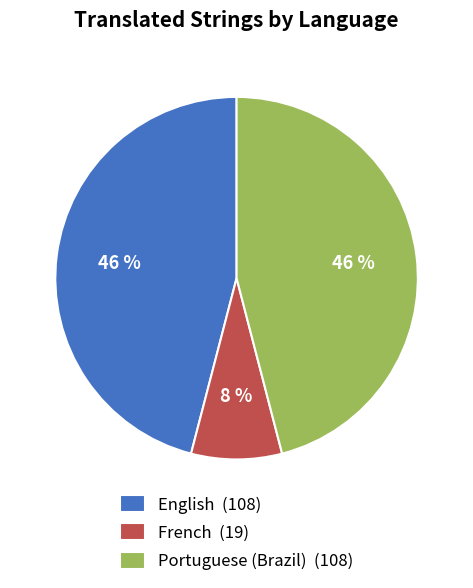

The French (19) slice represents 8% of the pie. True or false?

True